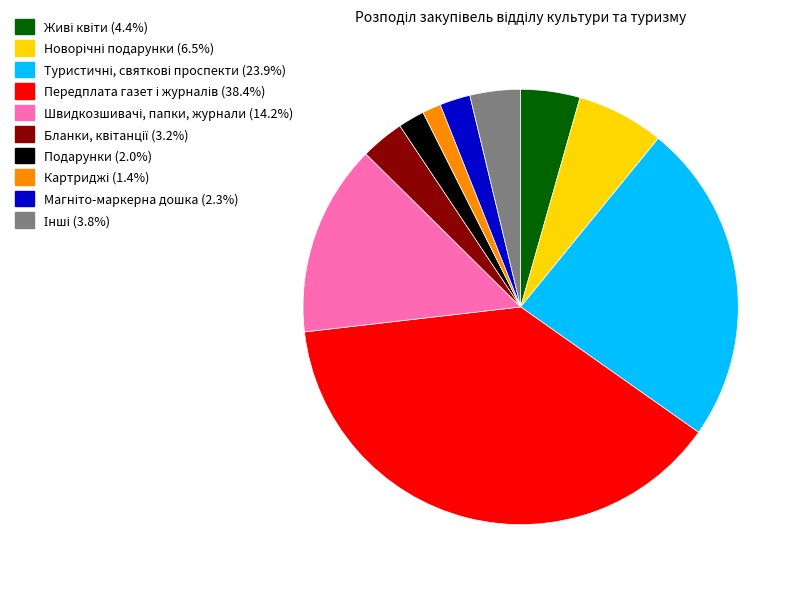

Is there any slice that represents more than half of the pie?

No